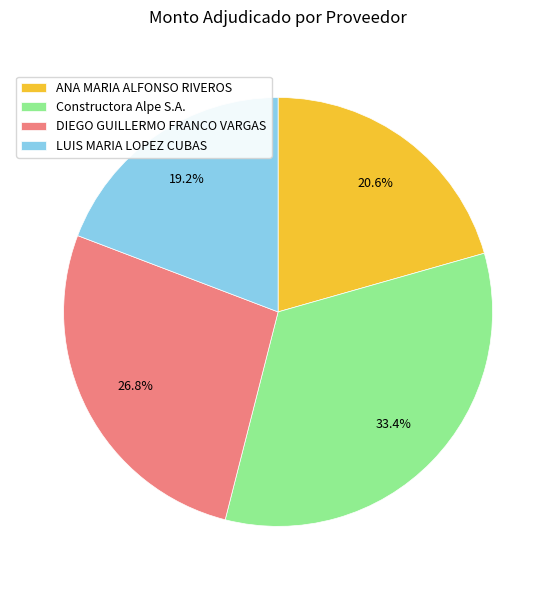

What percentage is the ANA MARIA ALFONSO RIVEROS slice, to the nearest percent?

21%